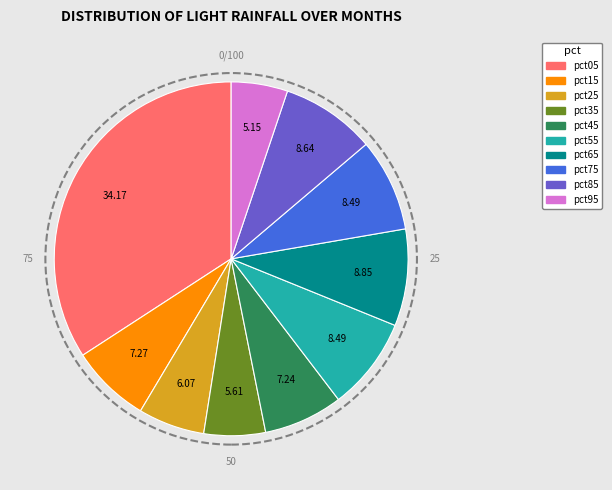

How many segments does this pie chart have?

10